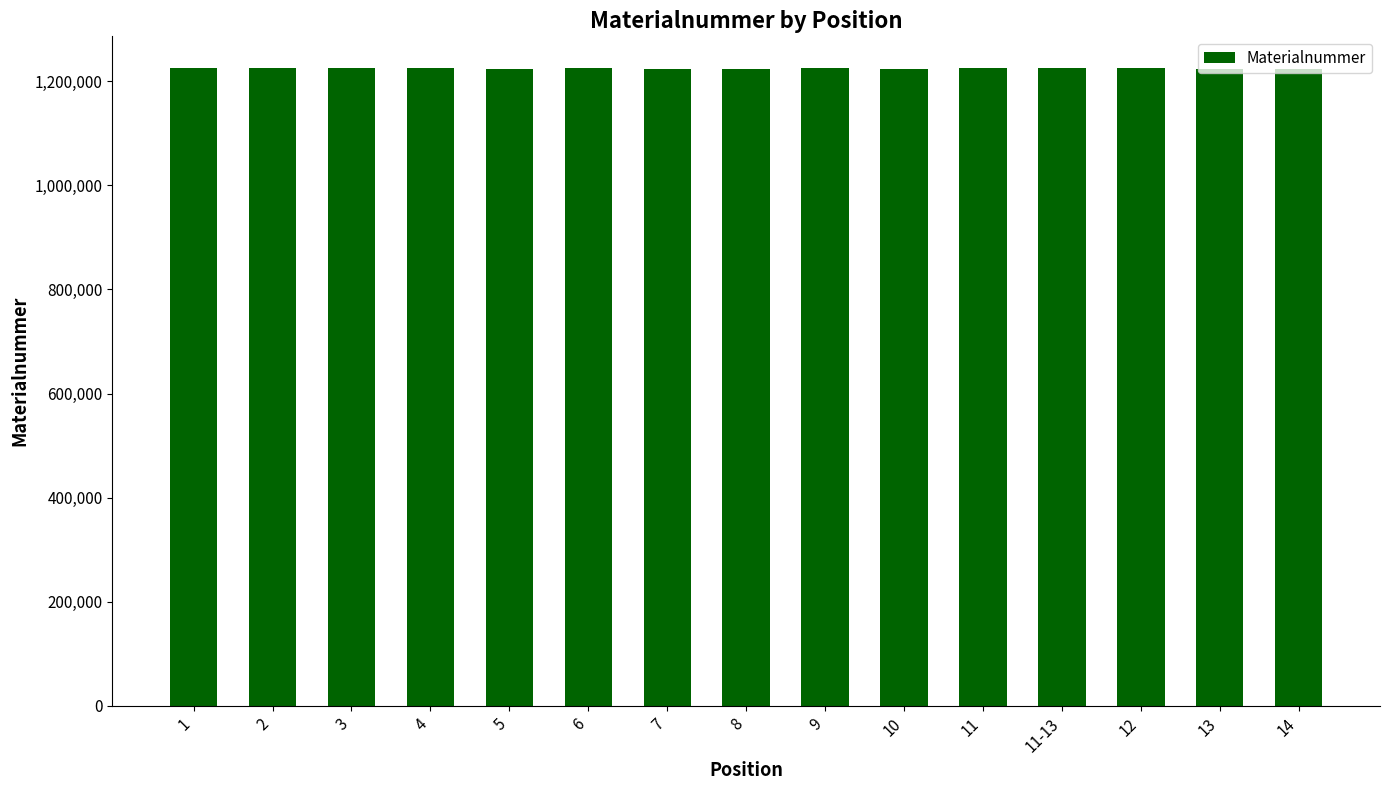

What is the minimum value shown in the chart?

1223500